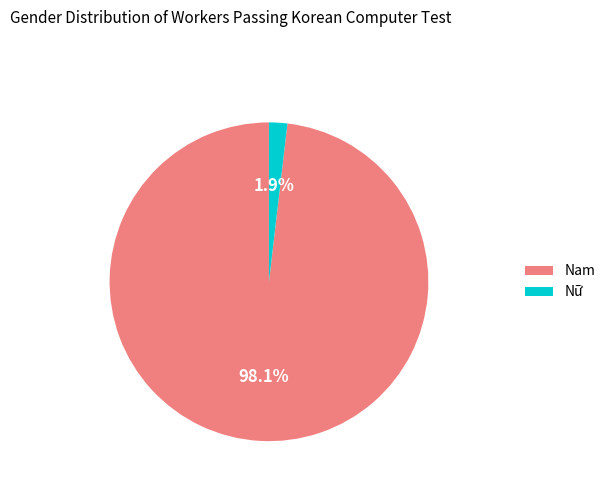

Is it true that Nữ is 2% of the pie?

True